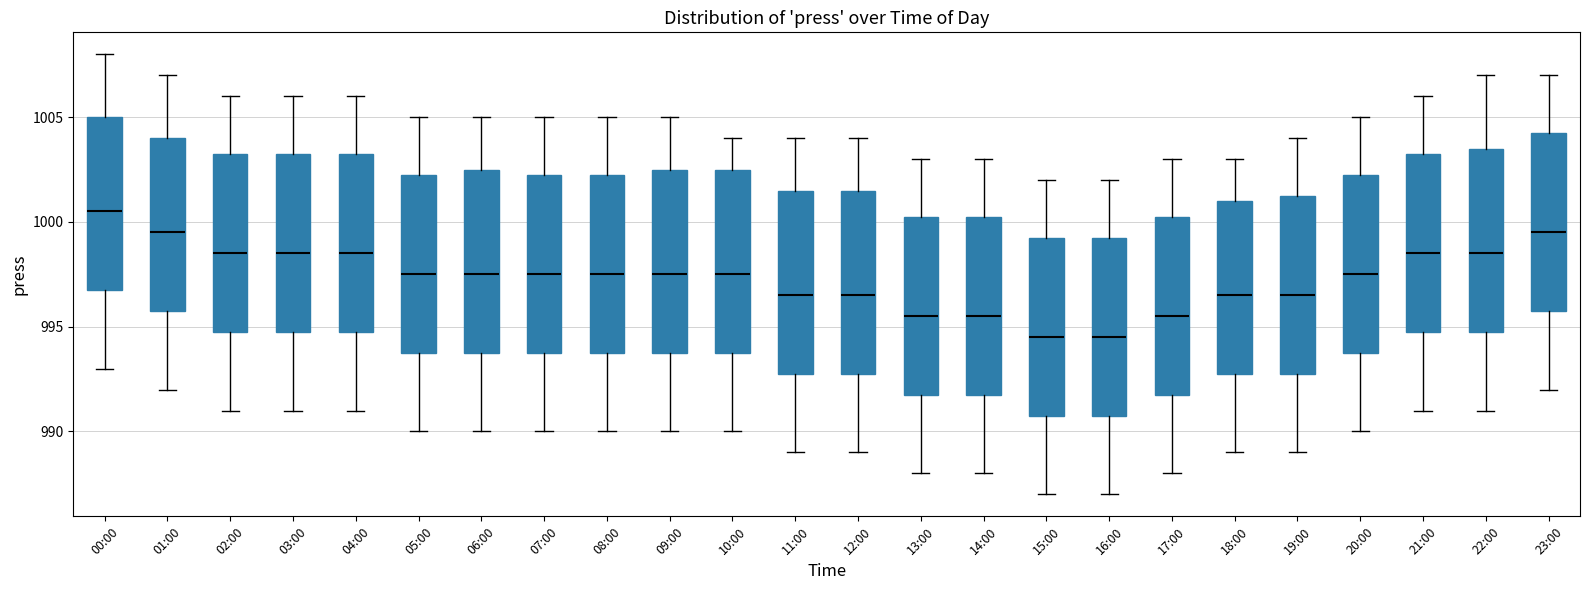

Where is the lower edge of the box for 22:00 on the y-axis? The values are not printed on the chart, so give them approximately, as read against the axis.

995.0